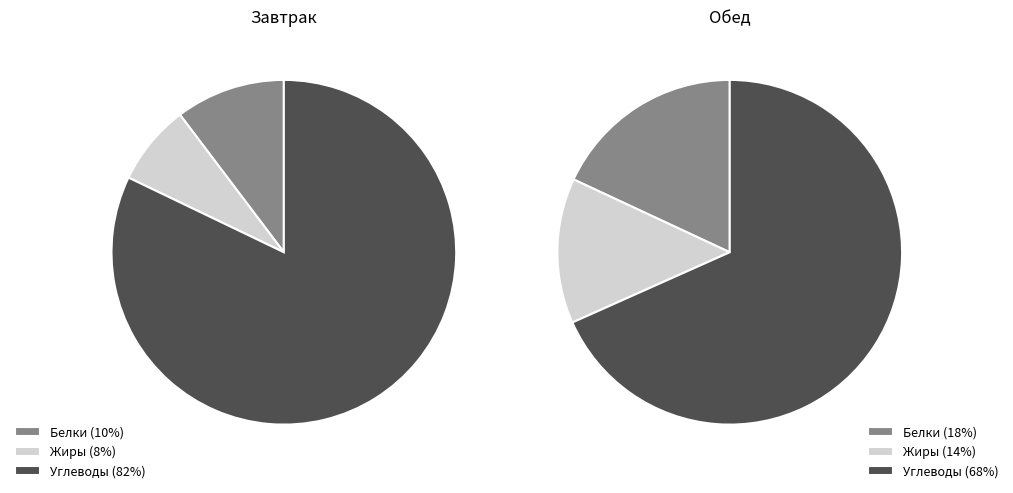

Combined, do Обед and Завтрак account for over 50%?

Yes